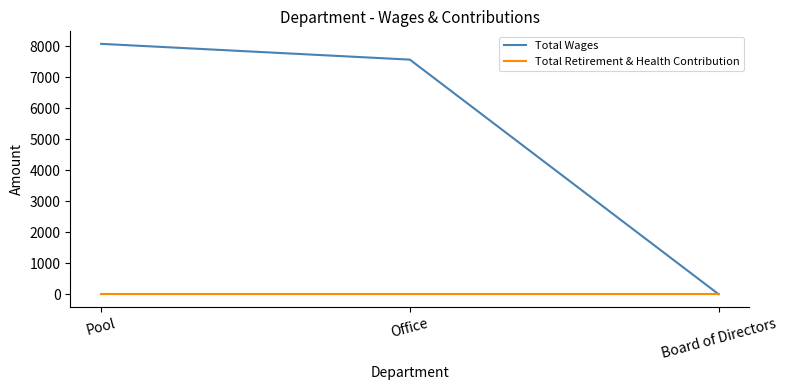

What position from the left is Pool?

1